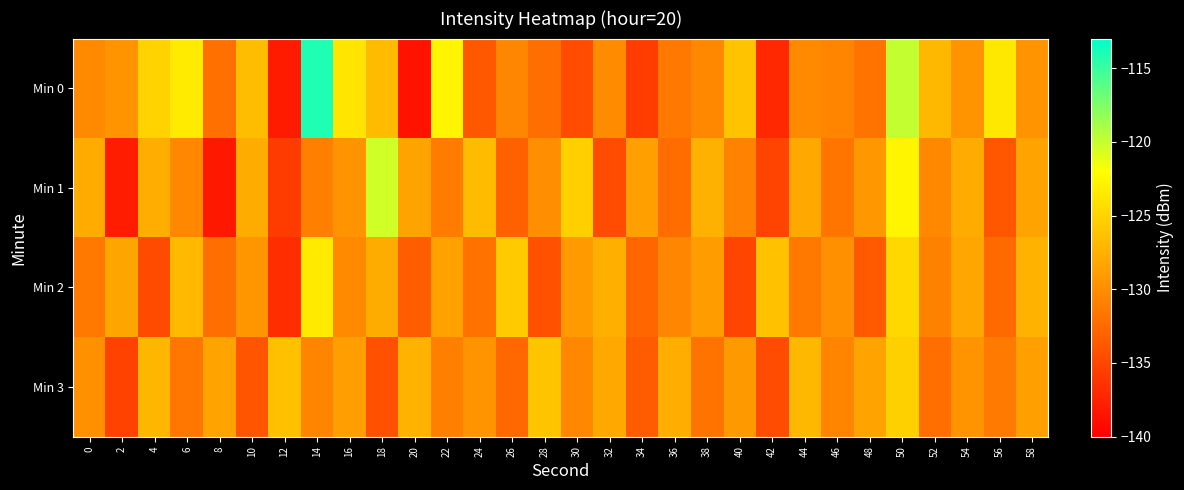

Which label corresponds to the smallest value in the chart?

20